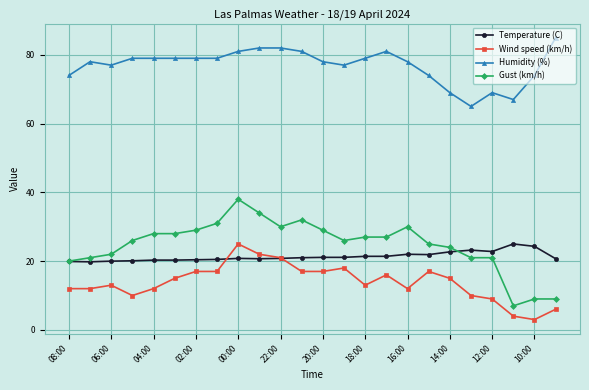

True or false: Wind speed (km/h) has more than 2 interior local peaks.

True